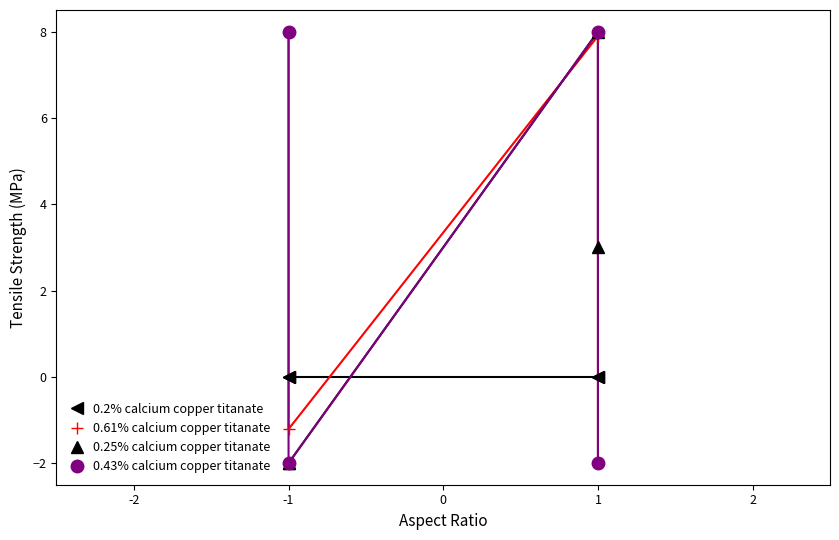

At how many categories does at least one series exceed 5?

2